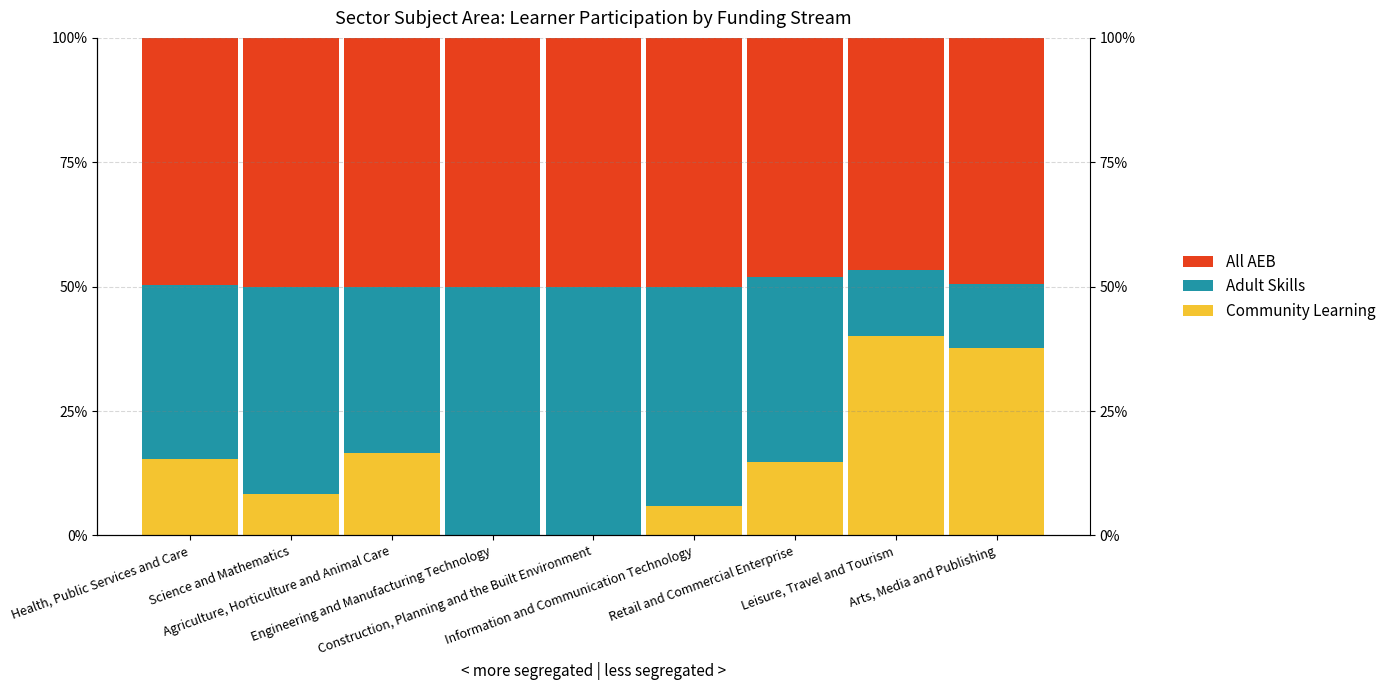

What position from the right is Health, Public Services and Care?

9